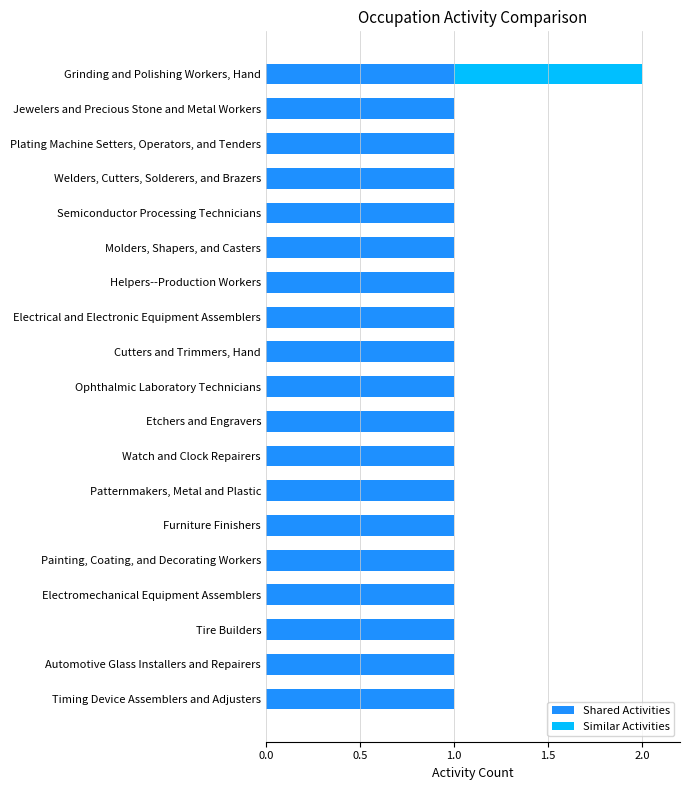

At which category is the sum across all series the highest?

Grinding and Polishing Workers, Hand